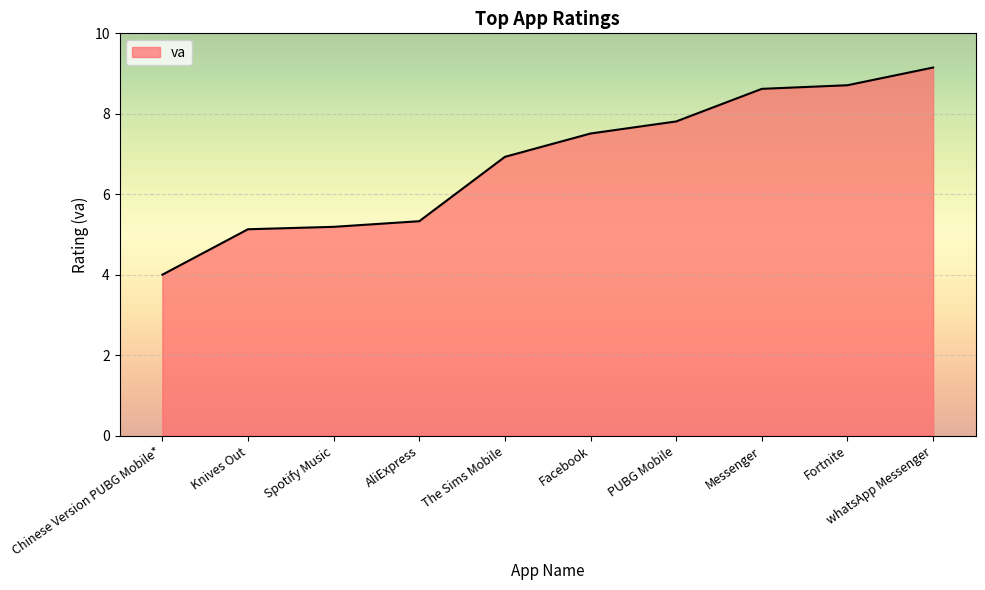

What is the change in value from Spotify Music to Fortnite?

+3.5